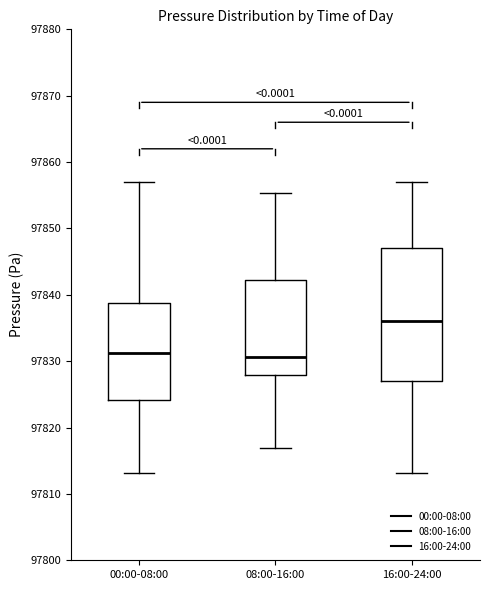

Reading left to right, read every box against the y-axis: the position of its median line, the range the box covers, and the ends of its whiskers. The values are not printed on the chart, so give them approximately, as read against the axis.

00:00-08:00: median 97831, box 97824 to 97839, whiskers 97813 to 97857
08:00-16:00: median 97831, box 97828 to 97842, whiskers 97817 to 97855
16:00-24:00: median 97836, box 97827 to 97847, whiskers 97813 to 97857